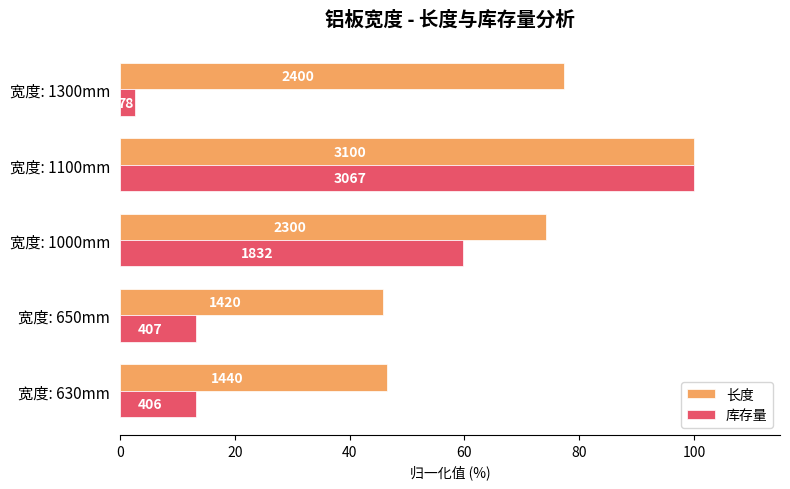

What are all the series names shown in the legend?

长度, 库存量